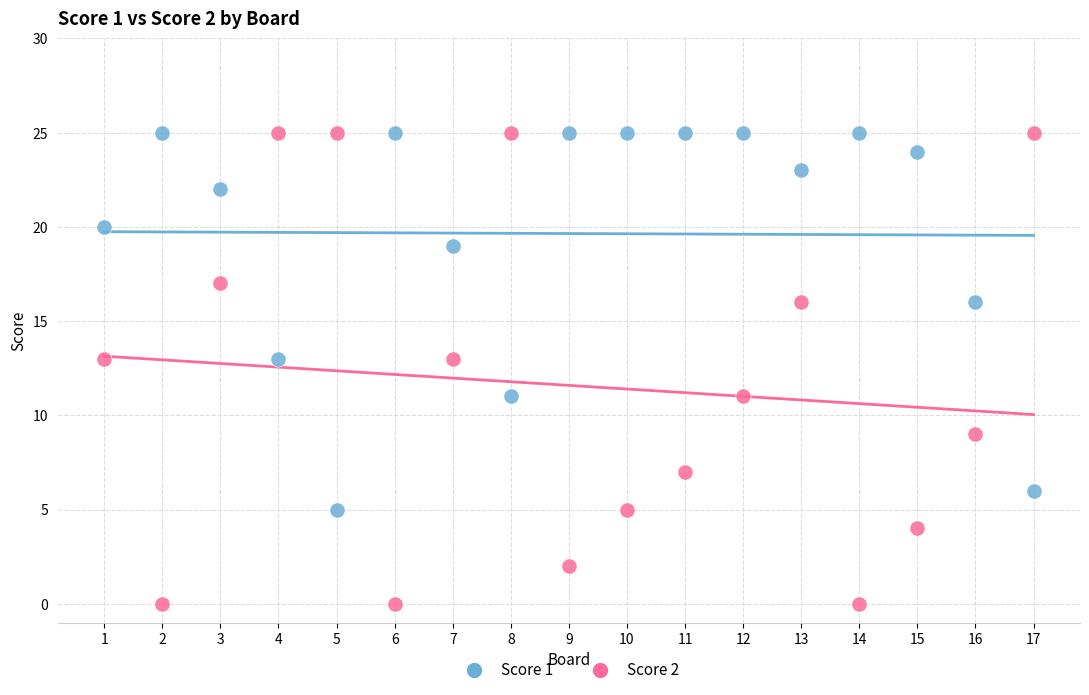

Which series has the widest spread of Y values?

Score 2